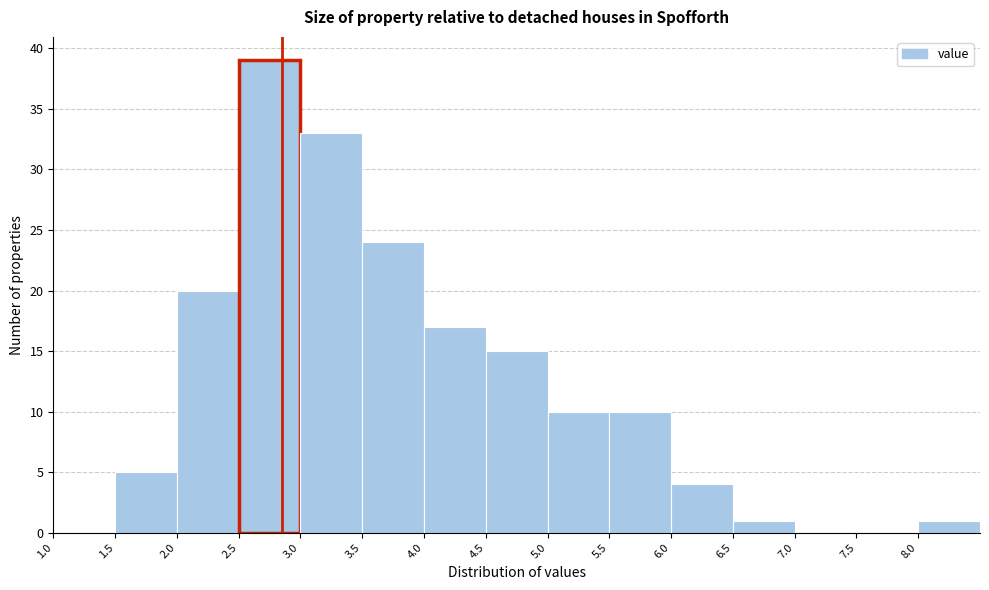

Over which range of the x-axis is the bar tallest?

2.5 to 3.0